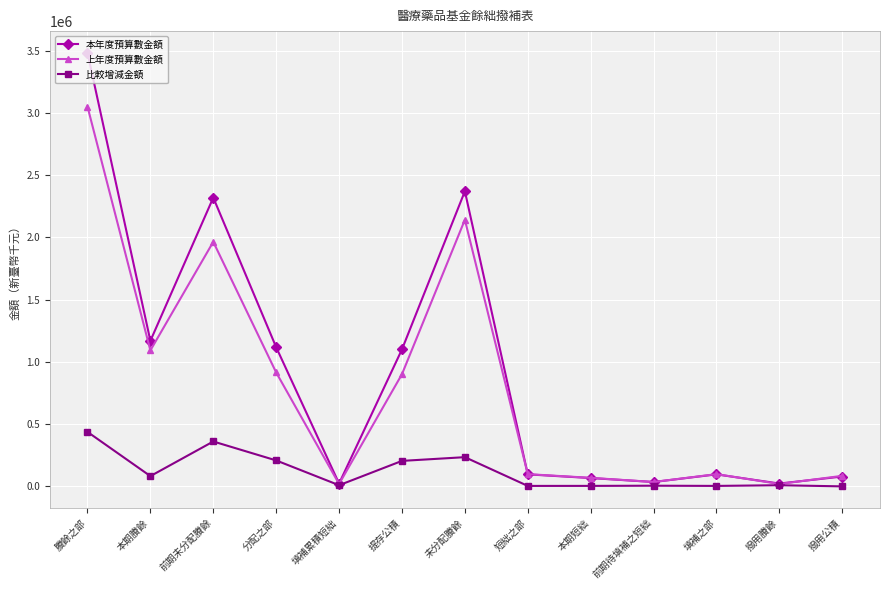

What is the label of the 13th point from the right?

賸餘之部